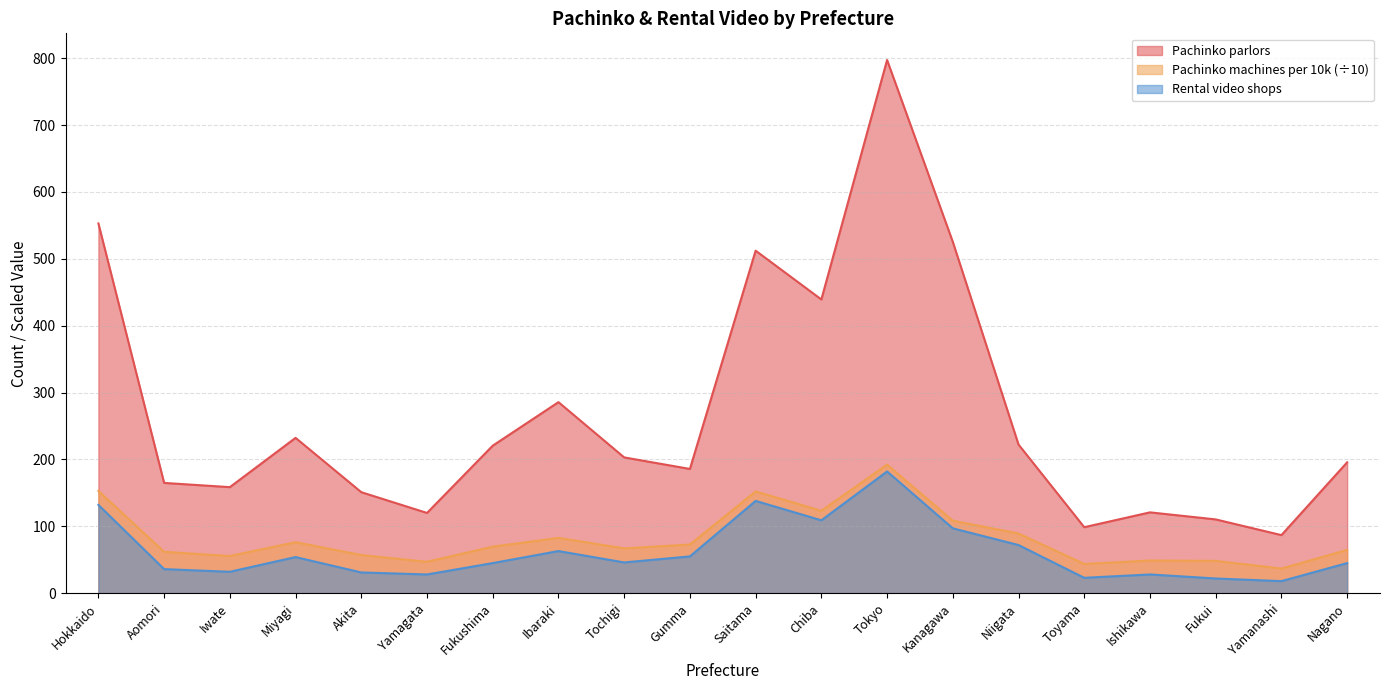

True or false: Rental video shops and Pachinko parlors intersect in this chart.

False